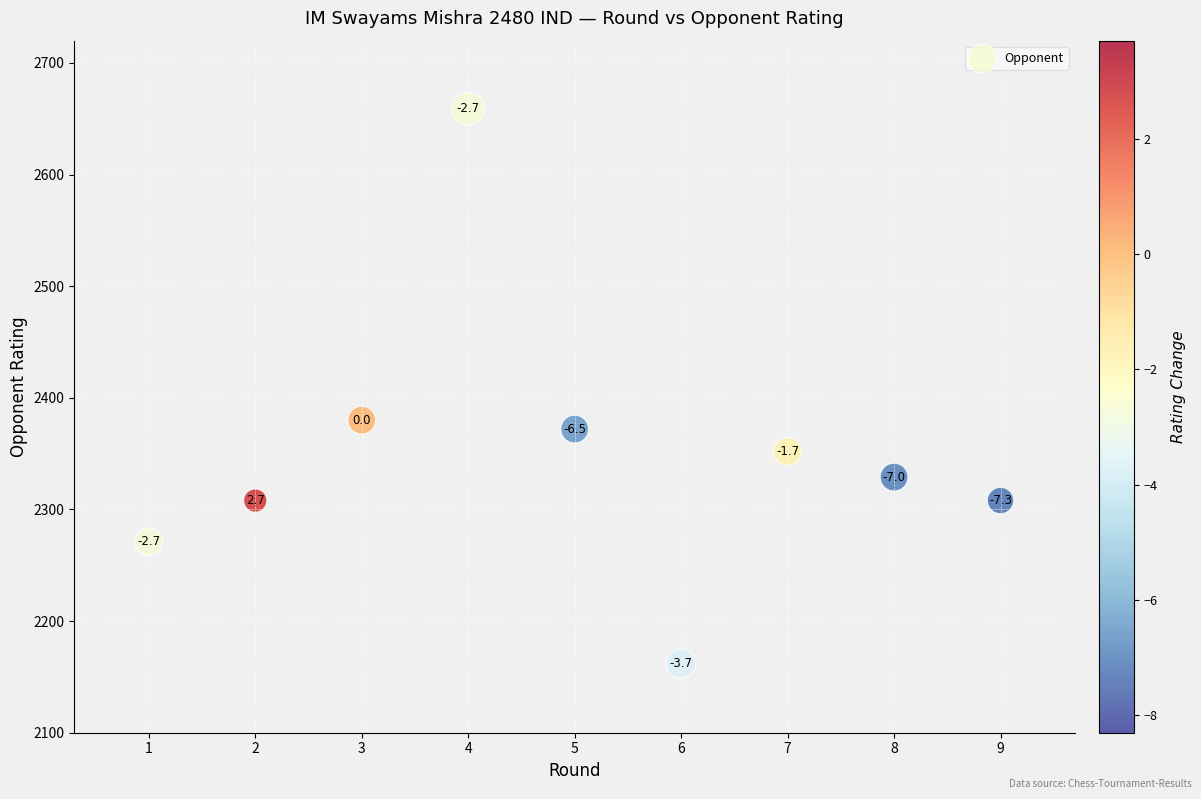

What Y value in the scatter plot is closest to 2410?

2380